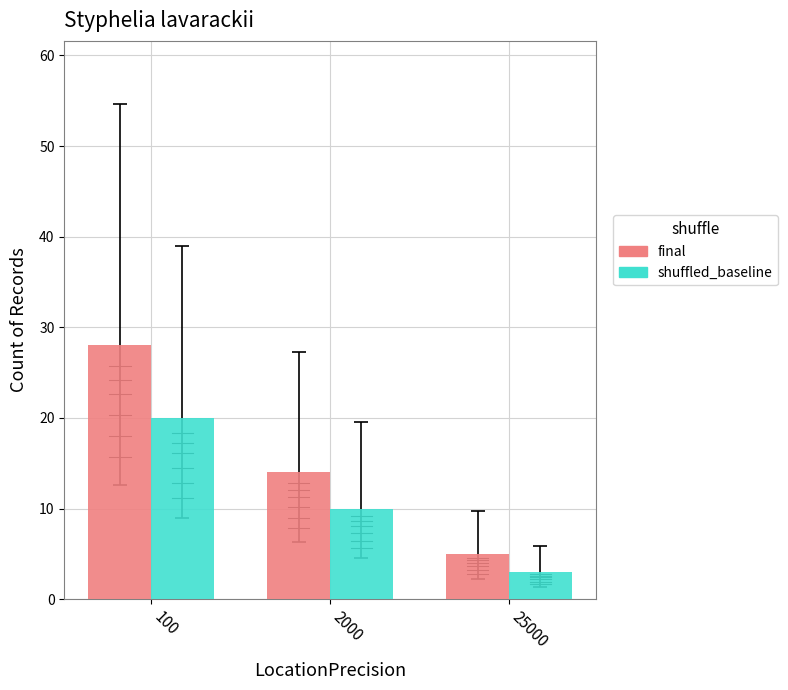

What is the sum of all final values?

47